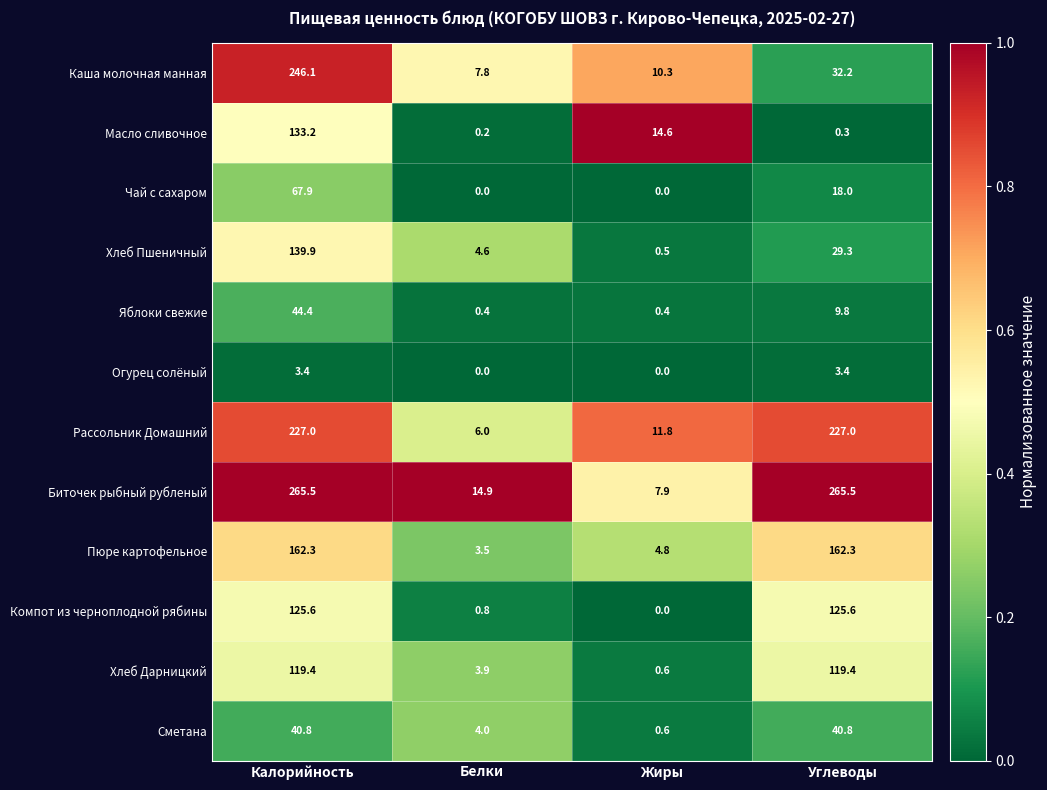

List the series in order of their peak value, lowest first.

Огурец солёный, Сметана, Яблоки свежие, Чай с сахаром, Хлеб Дарницкий, Компот из черноплодной рябины, Масло сливочное, Хлеб Пшеничный, Пюре картофельное, Рассольник Домашний, Каша молочная манная, Биточек рыбный рубленый